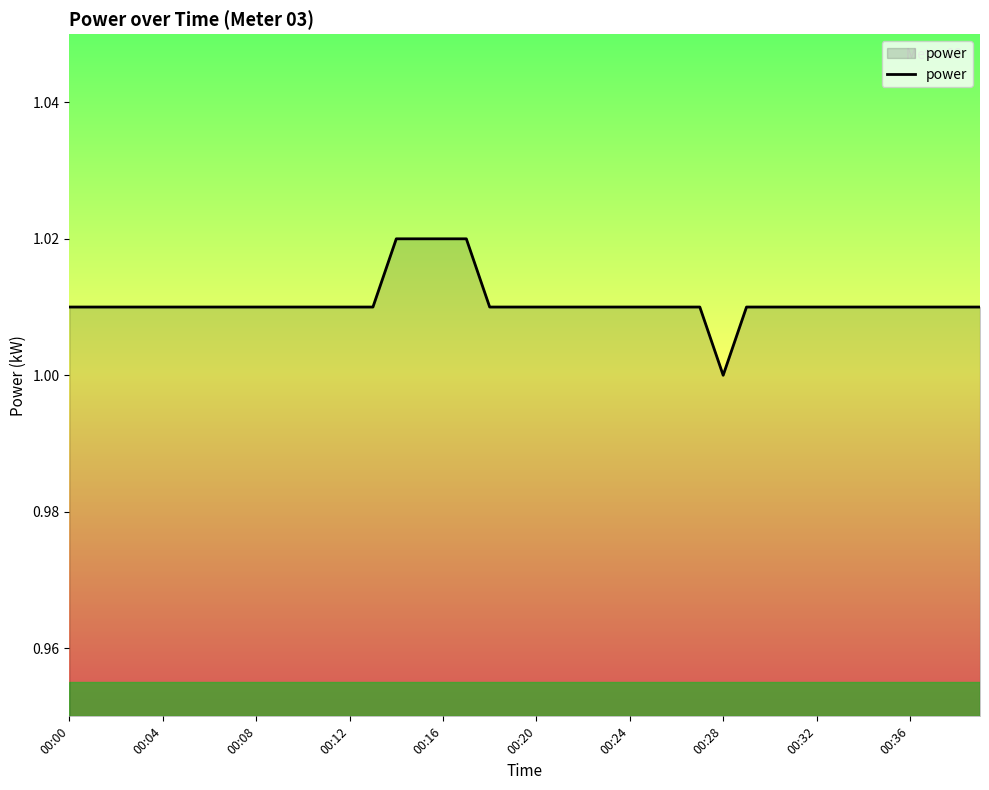

Which category has the lowest value across all series?

00:28